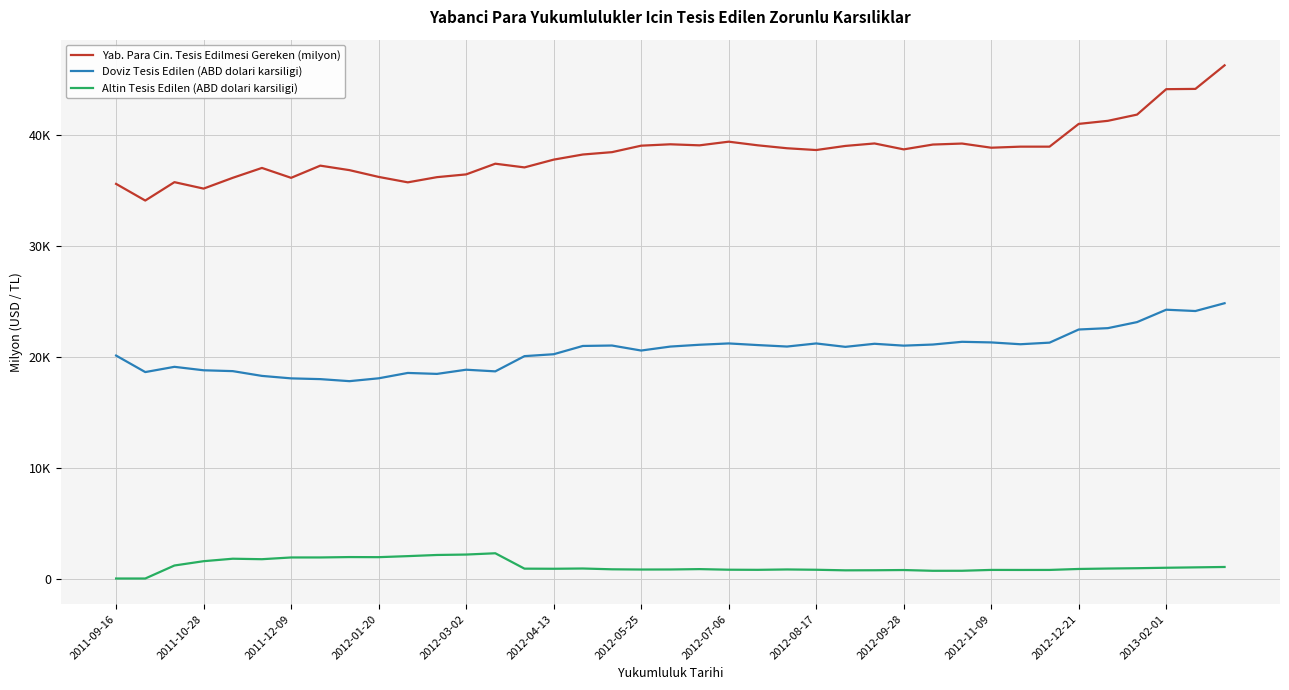

Which series has the largest range (max minus min)?

Yab. Para Cin. Tesis Edilmesi Gereken (milyon)